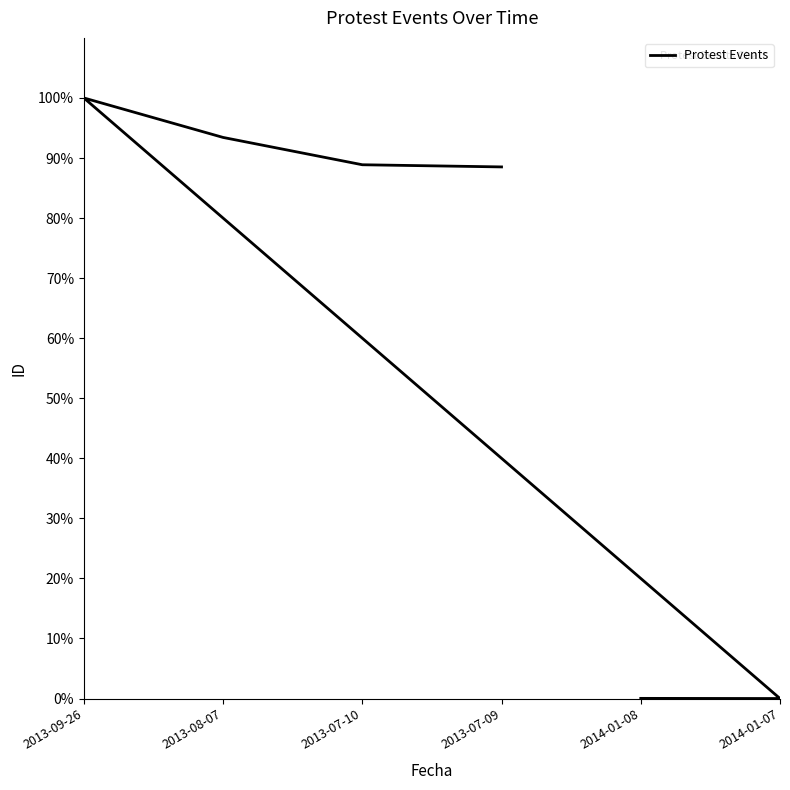

How many interior local valleys (lower than both neighbors) does the data have?

1